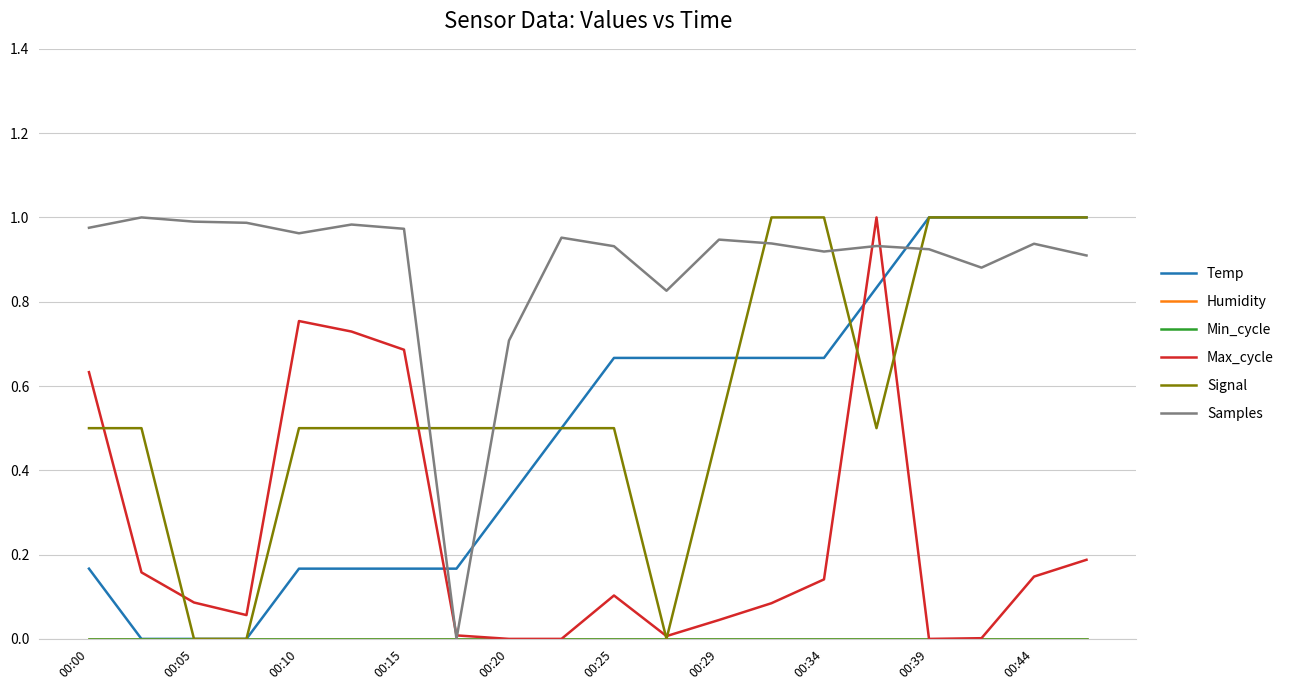

What is the average value of the Samples series?

0.9